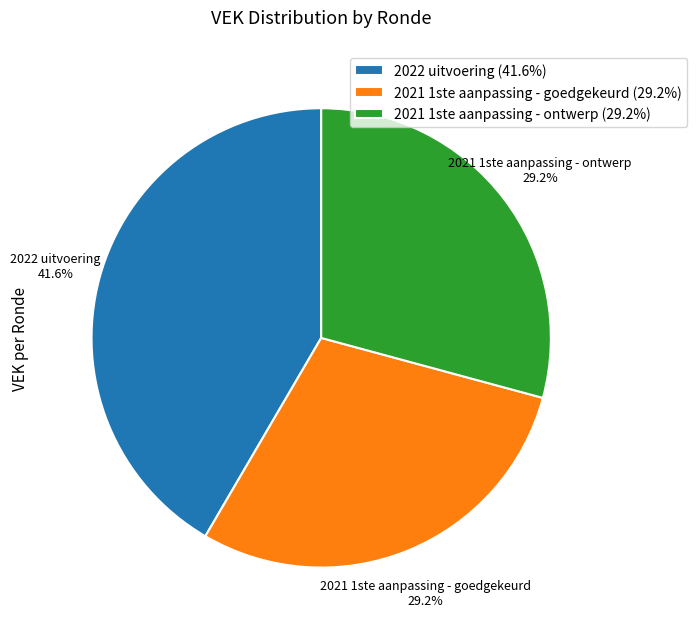

What percentage do 2022 uitvoering and 2021 1ste aanpassing - ontwerp together represent?

70.8%